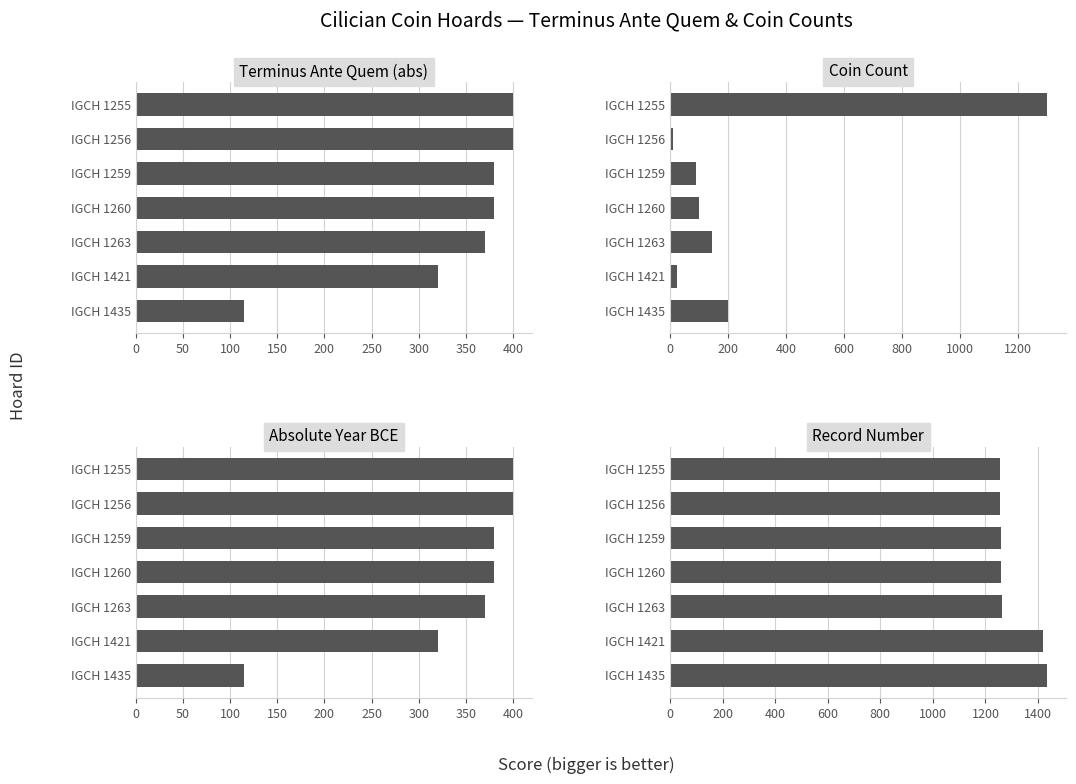

Is it true that Terminus Ante Quem (abs) equals 659 at IGCH 1256?

False